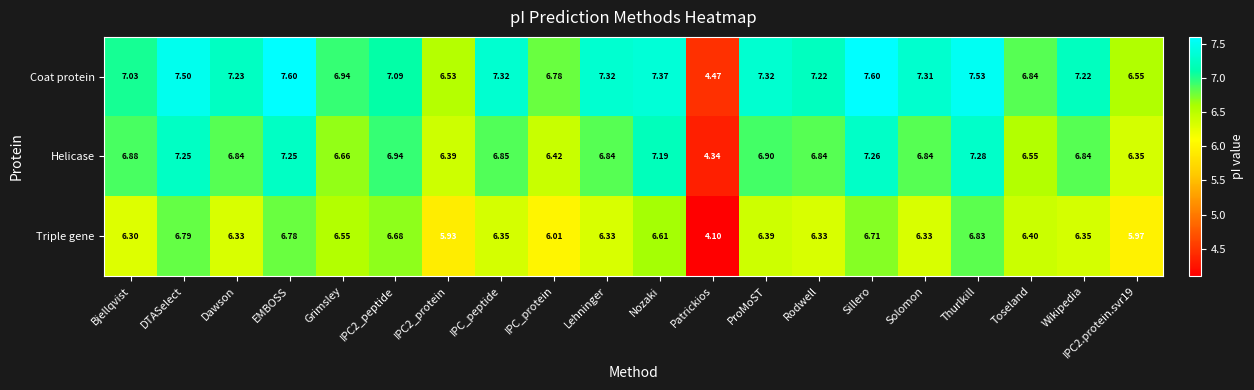

At how many categories does at least one series exceed 6?

19